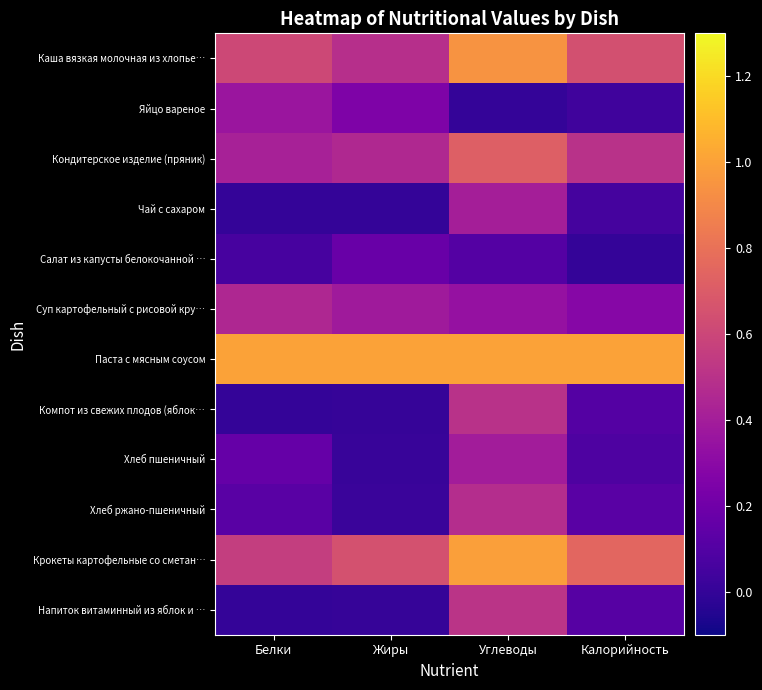

At which category is the sum across all series the highest?

Углеводы